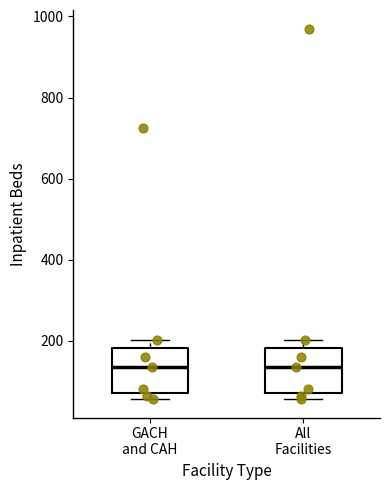

Where does the upper whisker of the box for GACH and CAH end on the y-axis? The values are not printed on the chart, so give them approximately, as read against the axis.

200